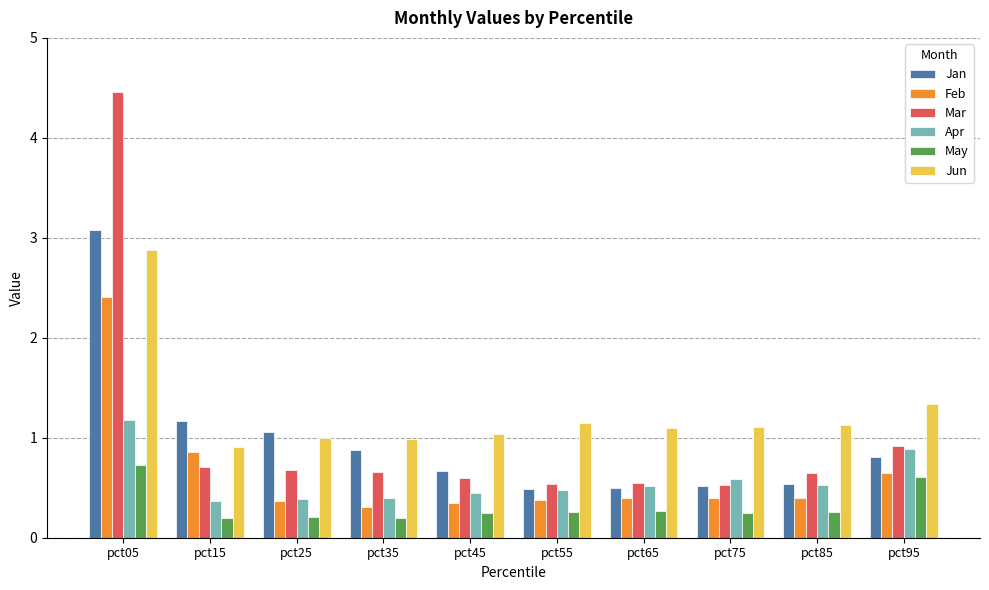

Where is Feb nearest to the value 1?

pct15